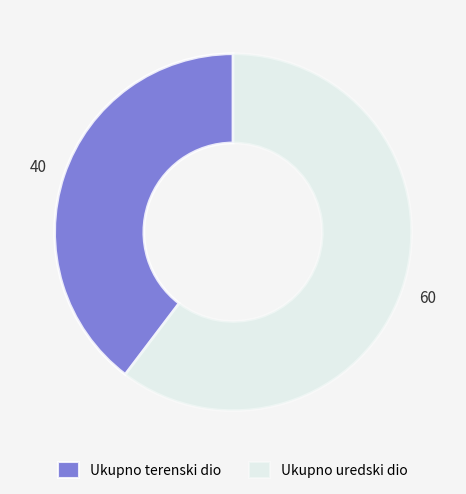

Count the number of slices in the pie.

2